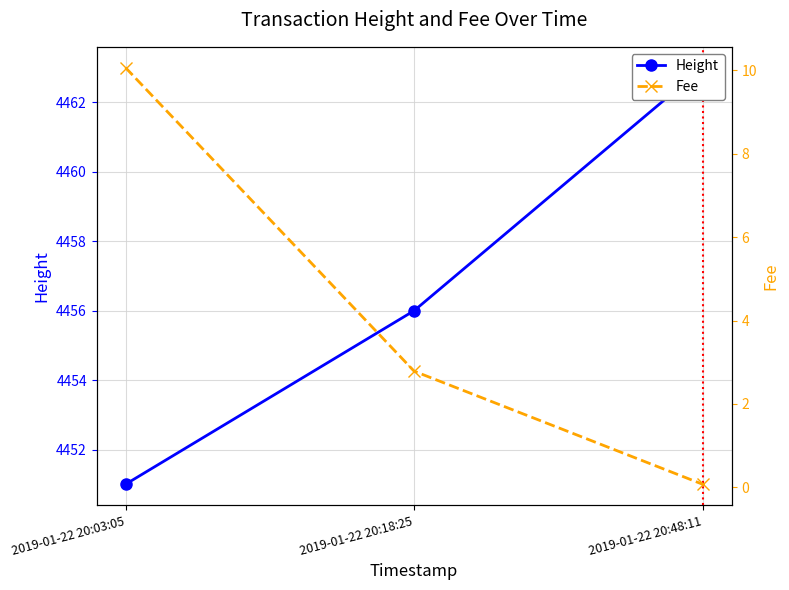

What is the approximate value of Fee at 2019-01-22 20:18:25?

2.8